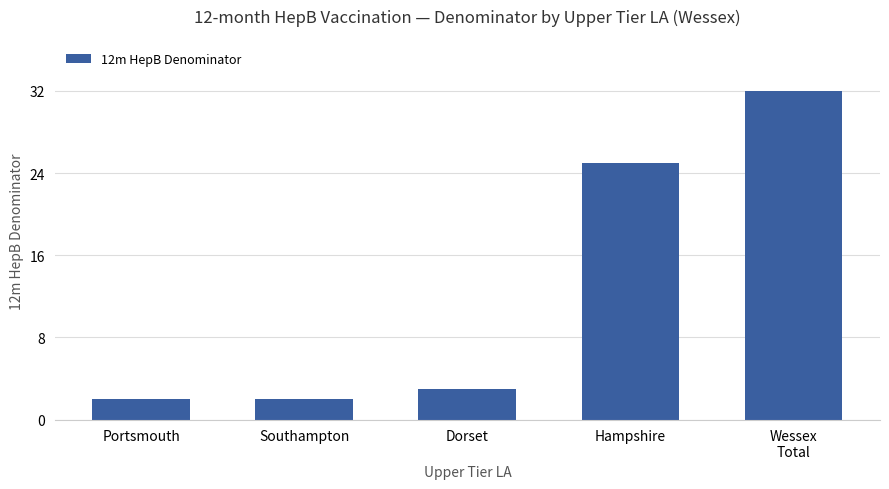

At which label is the value closest to 17?

Hampshire